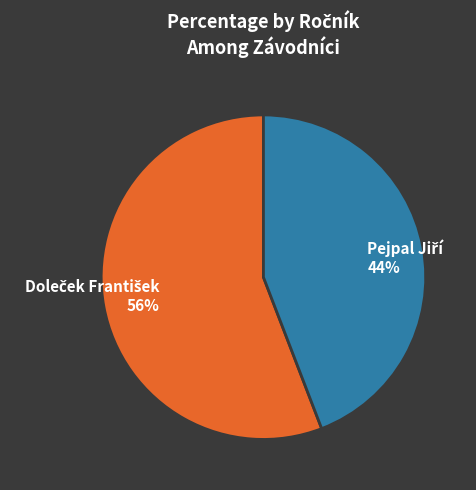

To the nearest percent, what is the difference between the largest and smallest slice percentages?

12%